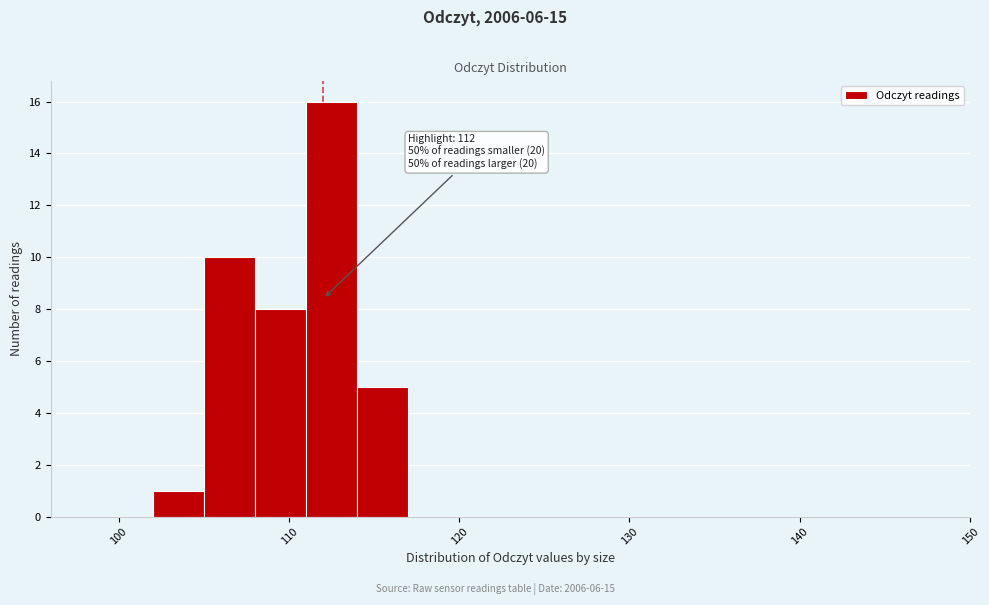

Read against the x-axis, roughly where is the centre of the tallest bar?

113